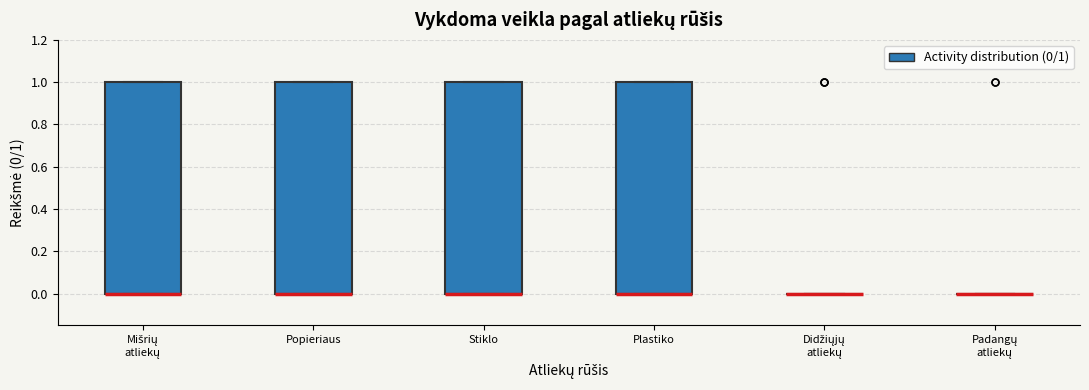

Reading left to right, transcribe this box plot: for each box, give where its median line is, the range the box spans, and where its two whiskers end, as read against the y-axis. The values are not printed on the chart, so give them approximately, as read against the axis.

Mišrių atliekų: median 0 (drawn on the box's lower edge), box 0 to 1, whiskers 0 to 1
Popieriaus: median 0 (drawn on the box's lower edge), box 0 to 1, whiskers 0 to 1
Stiklo: median 0 (drawn on the box's lower edge), box 0 to 1, whiskers 0 to 1
Plastiko: median 0 (drawn on the box's lower edge), box 0 to 1, whiskers 0 to 1
Didžiųjų atliekų: box collapsed to a line at 0, whiskers 0 to 0
Padangų atliekų: box collapsed to a line at 0, whiskers 0 to 0